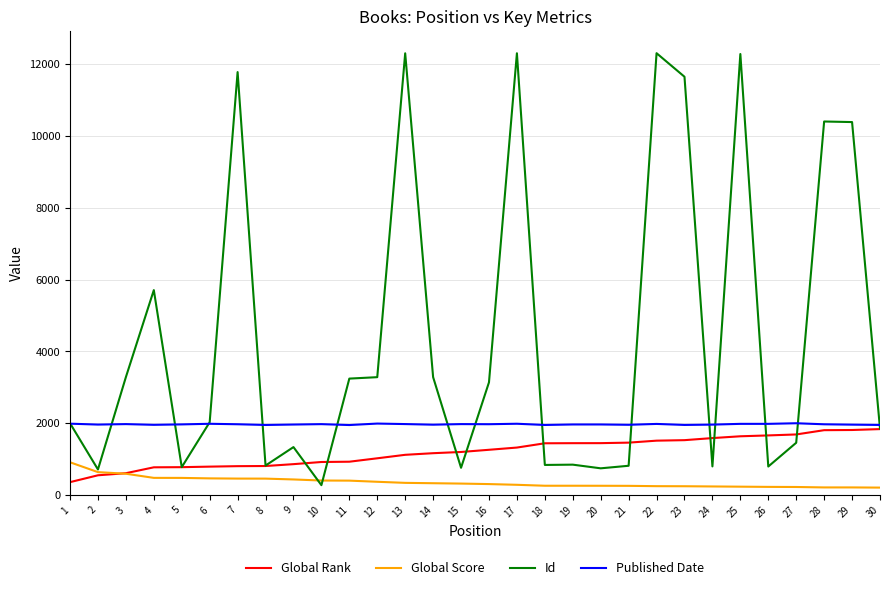

How many lines are shown in the chart?

4